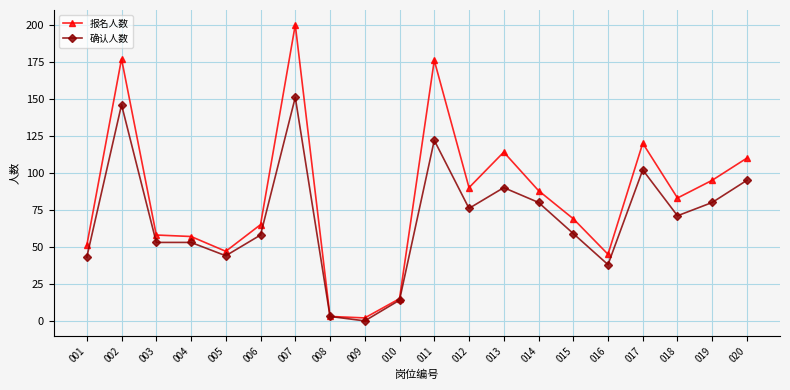

Reading left to right, transcribe all the data shown in this chart.

报名人数: 001=51	002=177	003=58	004=57	005=47	006=65	007=200	008=3	009=2	010=15	011=176	012=90	013=114	014=88	015=69	016=45	017=120	018=83	019=95	020=110
确认人数: 001=43	002=146	003=53	004=53	005=44	006=58	007=151	008=3	009=0	010=14	011=122	012=76	013=90	014=80	015=59	016=38	017=102	018=71	019=80	020=95